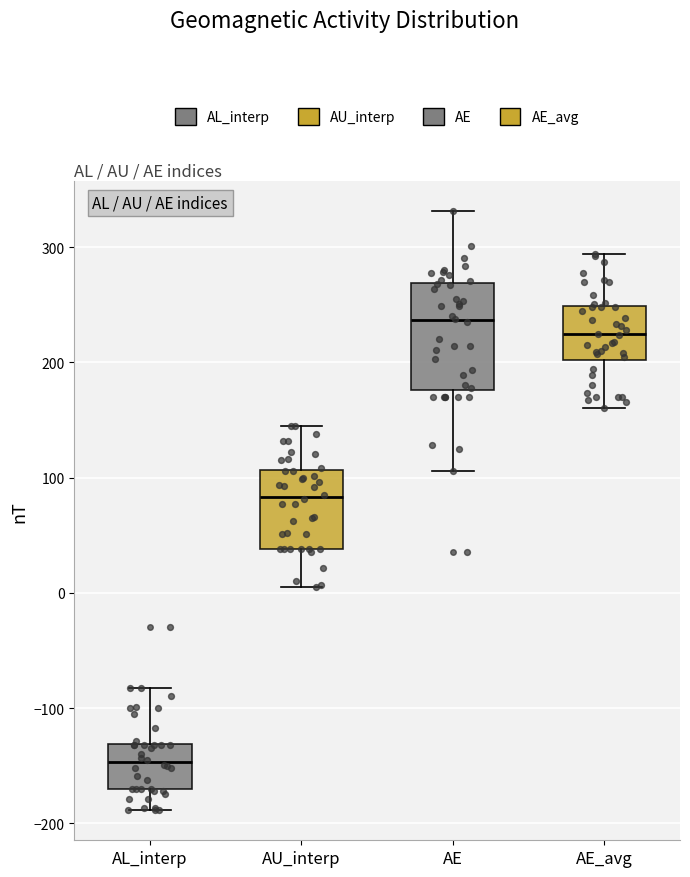

Reading left to right, read every box against the y-axis: the position of its median line, the range the box covers, and the ends of its whiskers. The values are not printed on the chart, so give them approximately, as read against the axis.

AL_interp: median -150, box -170 to -130, whiskers -190 to -80
AU_interp: median 80, box 40 to 110, whiskers 10 to 140
AE: median 240, box 180 to 270, whiskers 110 to 330
AE_avg: median 220, box 200 to 250, whiskers 160 to 290